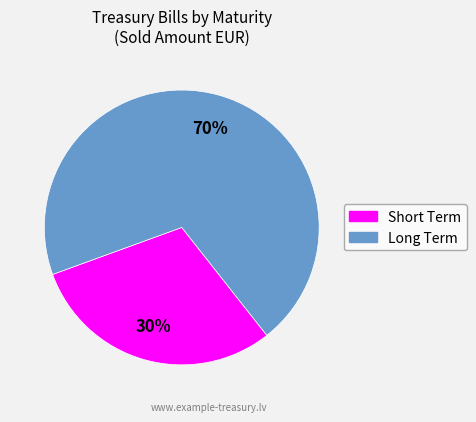

To the nearest percent, what is the difference between the largest and smallest slice percentages?

40%